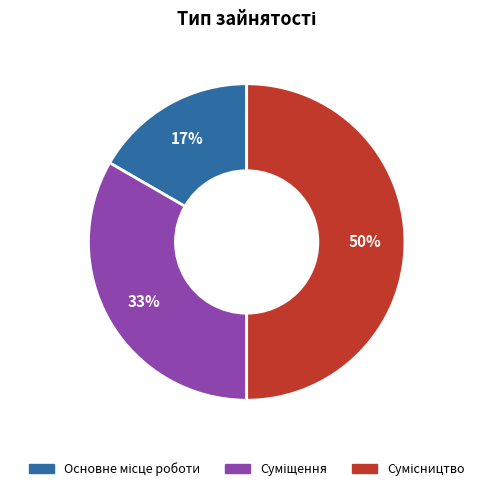

To the nearest percent, what is the difference between the largest and smallest slice percentages?

33%